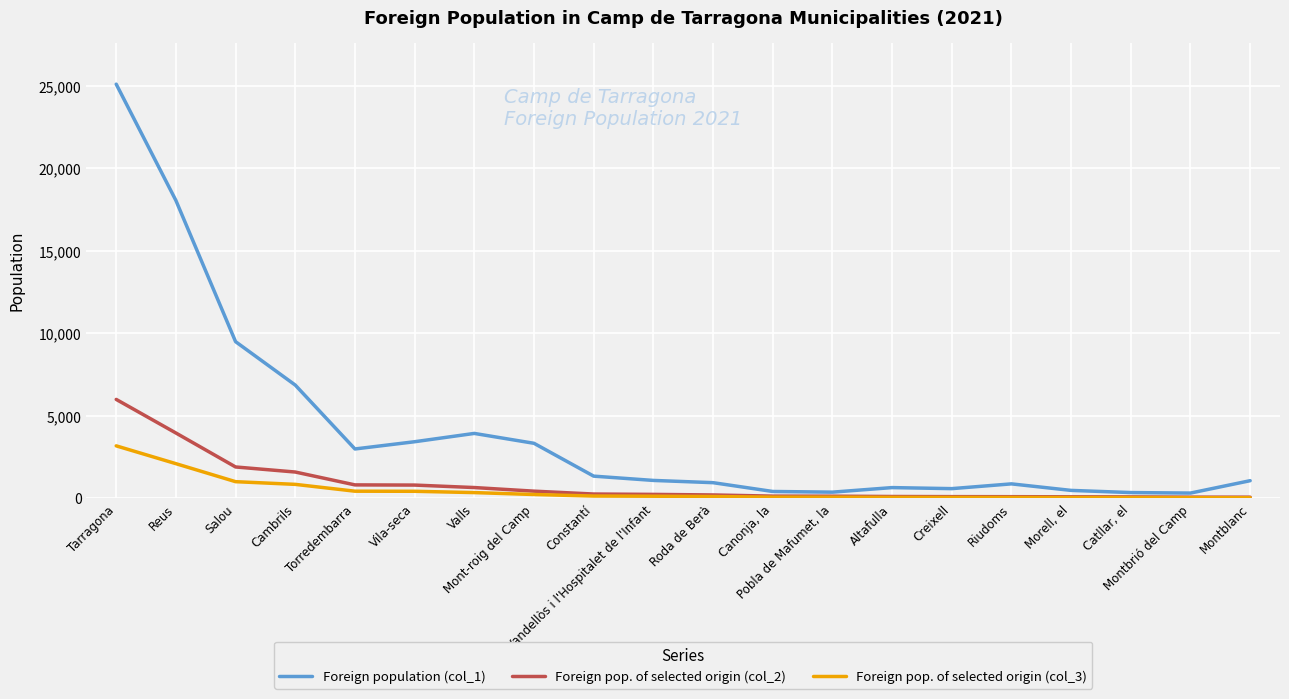

What is the total value across all series at Tarragona?

34286